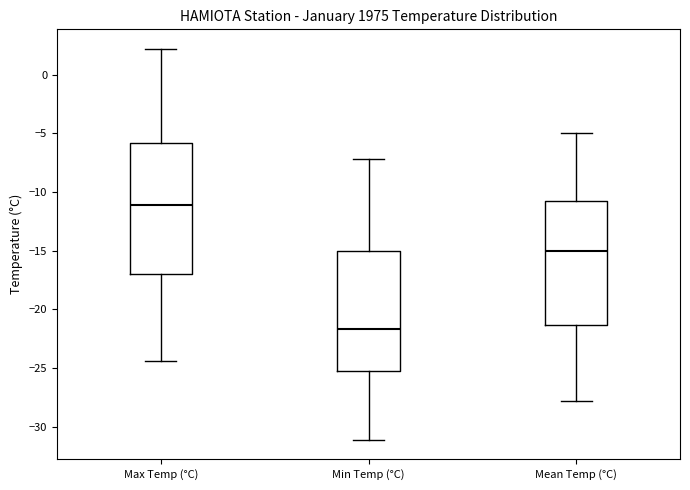

Which box's median line is the lowest?

Min Temp (°C)